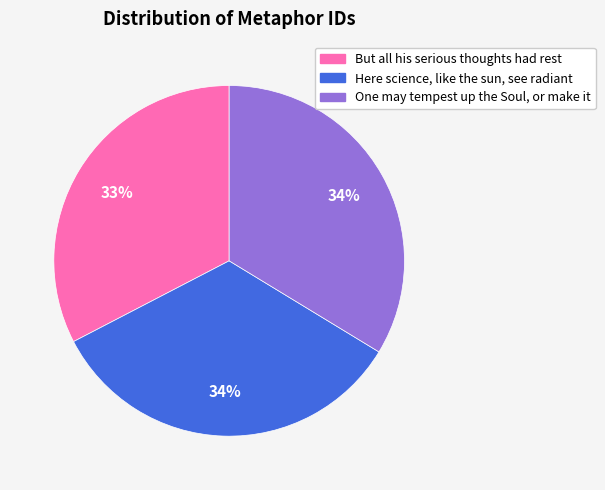

To the nearest percent, what is the difference between the largest and smallest slice percentages?

1%